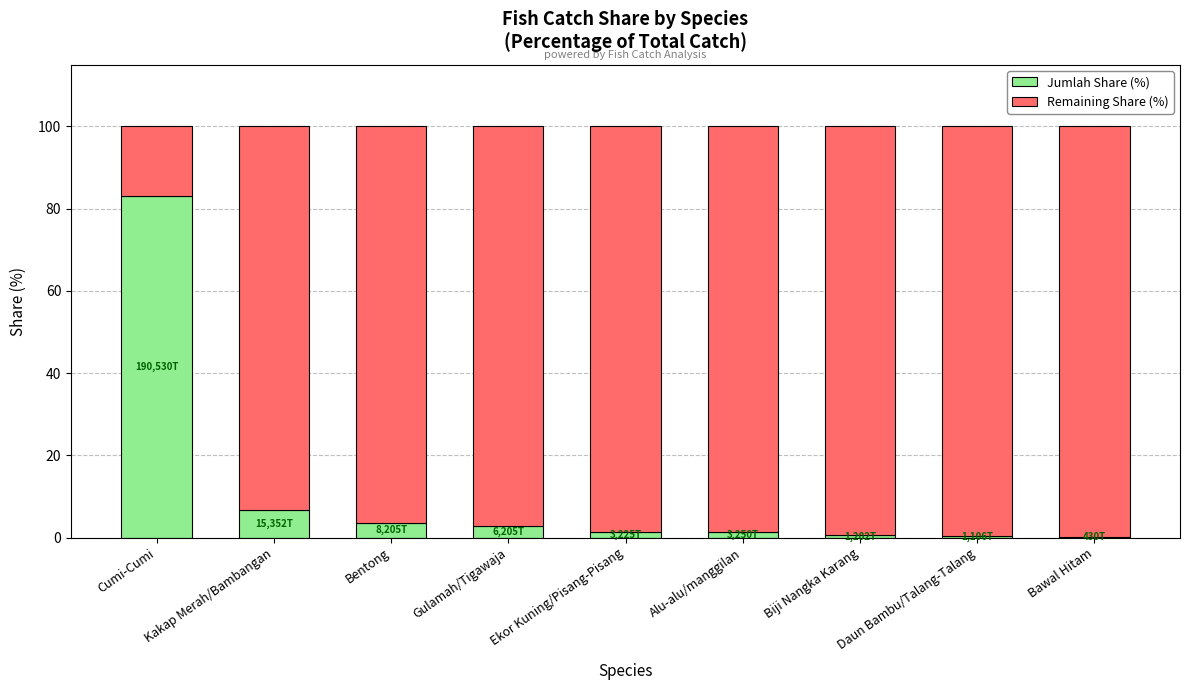

Where does the Jumlah Share (%) series first go above 1?

Cumi-Cumi